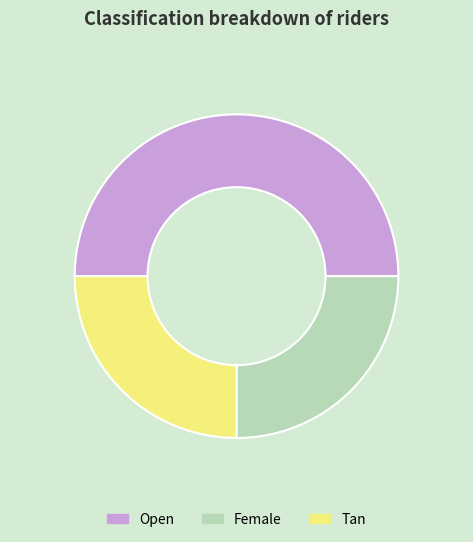

Approximately how many times larger is the value at Open compared to Female?

2.0